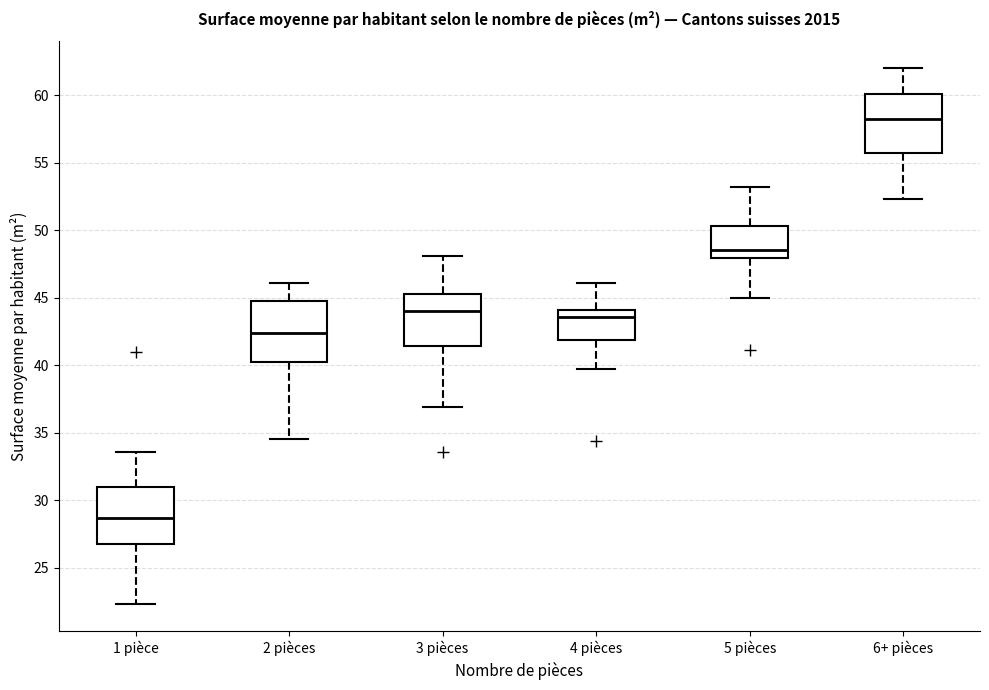

Which box's median line is the lowest?

1 pièce